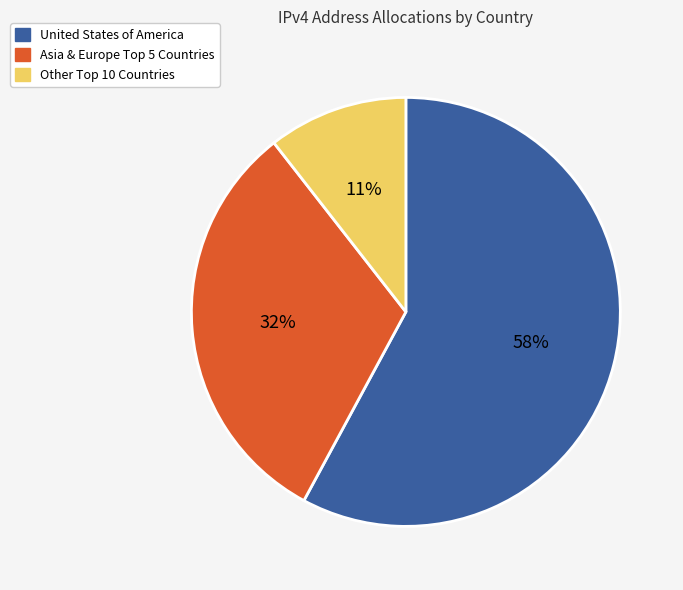

Does any single category account for the majority?

Yes